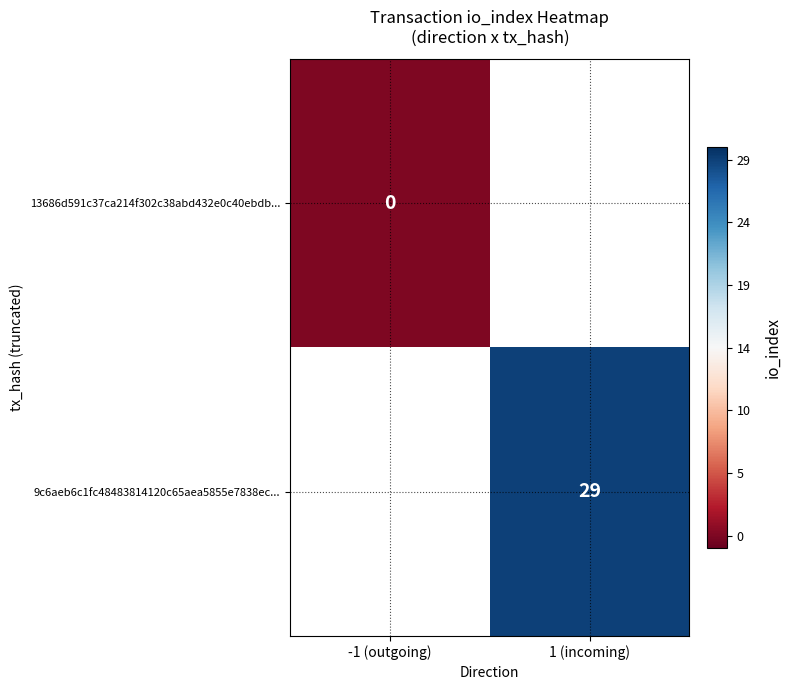

The value of 9c6aeb6c1fc48483814120c65aea5855e7838ec... at 1 (incoming) is 13. True or false?

False